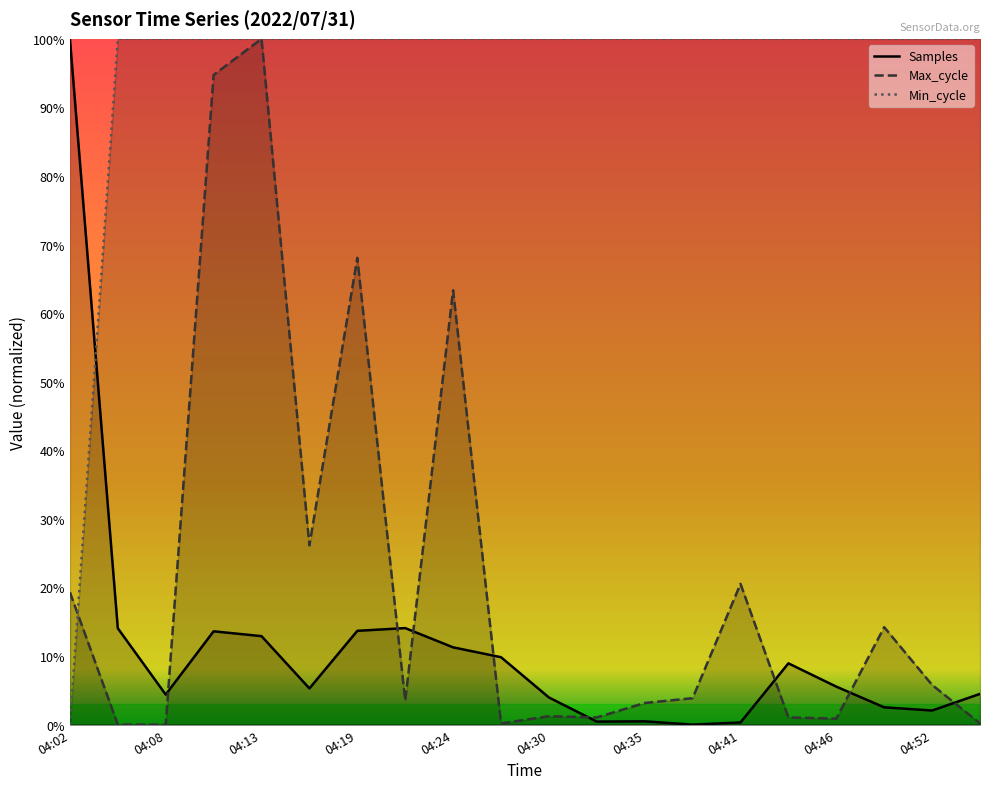

What is the maximum value for Samples?

100.0